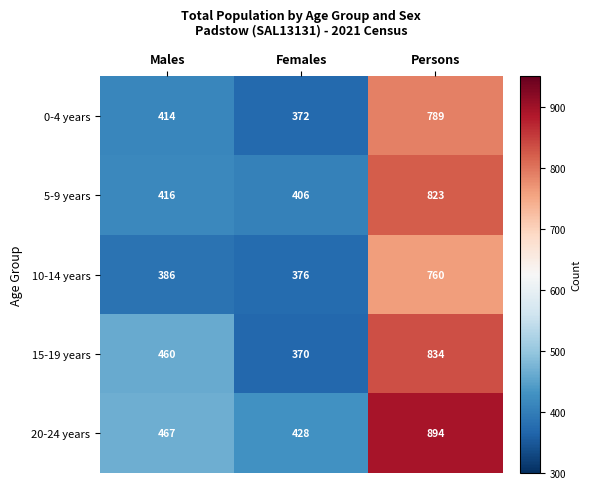

Rank the series by their maximum value, from highest to lowest.

20-24 years, 15-19 years, 5-9 years, 0-4 years, 10-14 years